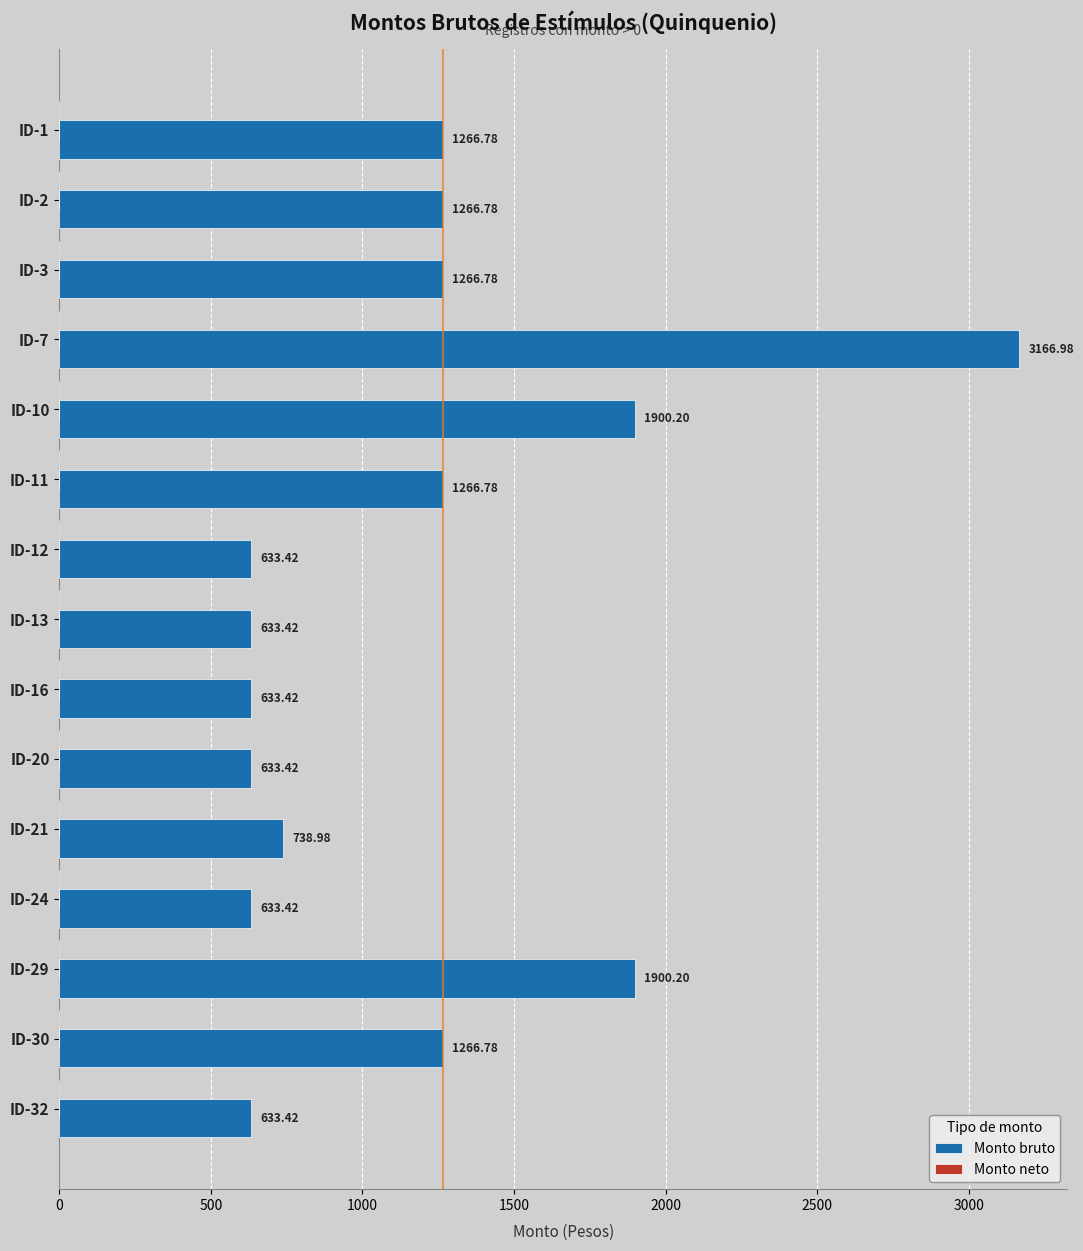

What is the difference between the maximum and second lowest values?

2533.6